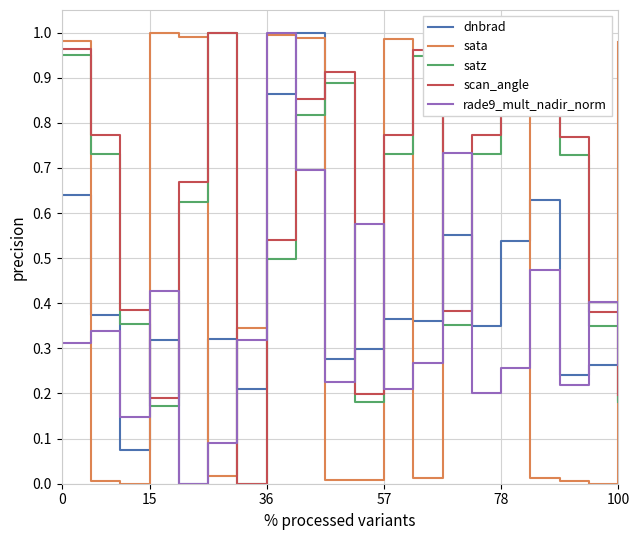

After their last crossing, which series has the higher values: sata or scan_angle?

sata